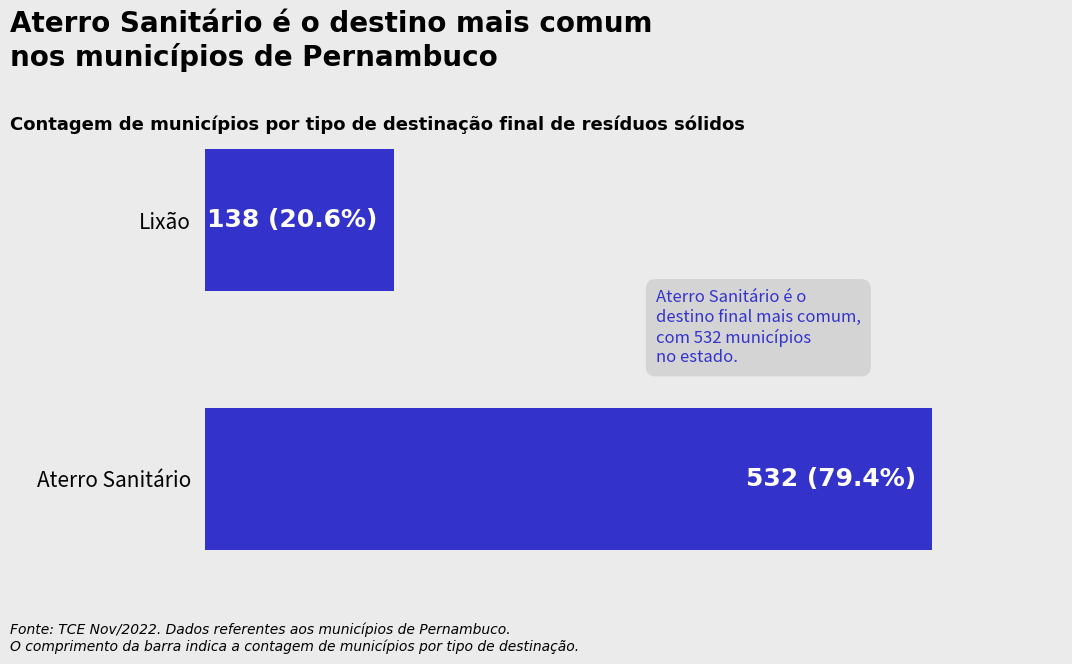

What is the sum of all values?

670